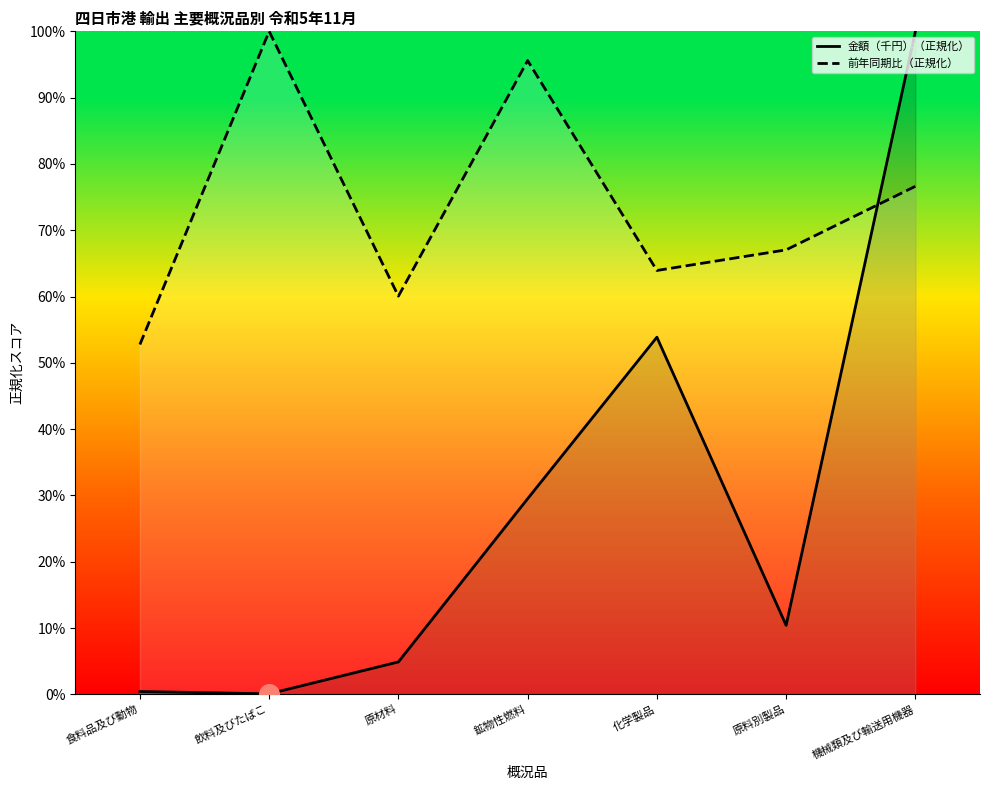

Is the value of 前年同期比（％） at 原料別製品 greater than the value of 金額（千円） at 化学製品?

Yes